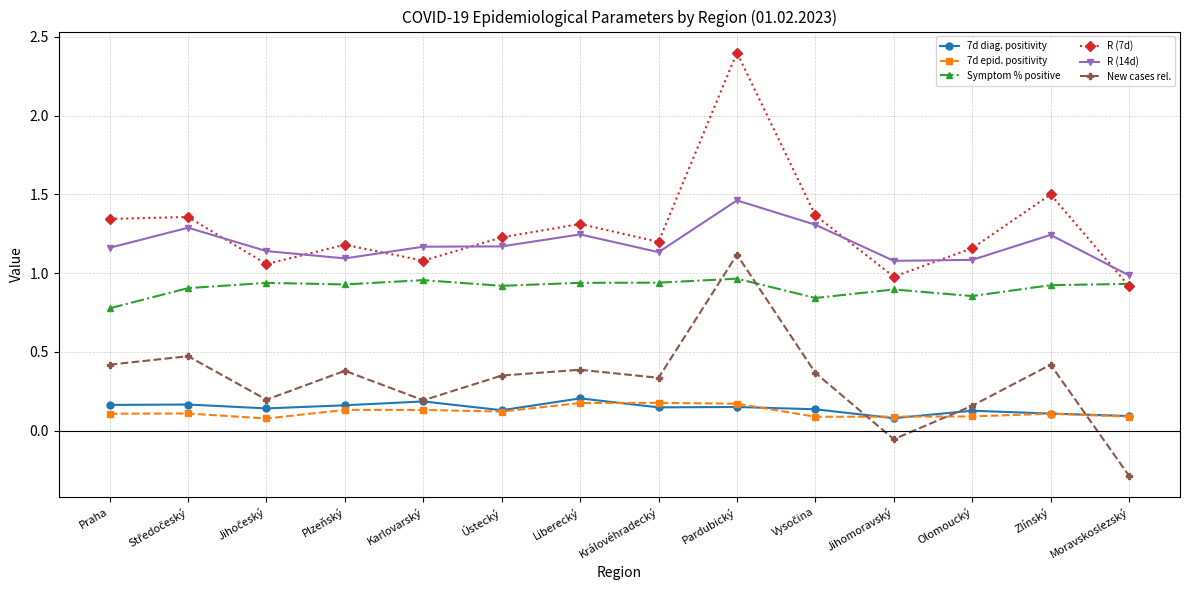

What are all the series names shown in the legend?

7d diag. positivity, 7d epid. positivity, Symptom % positive, R (7d), R (14d), New cases rel.